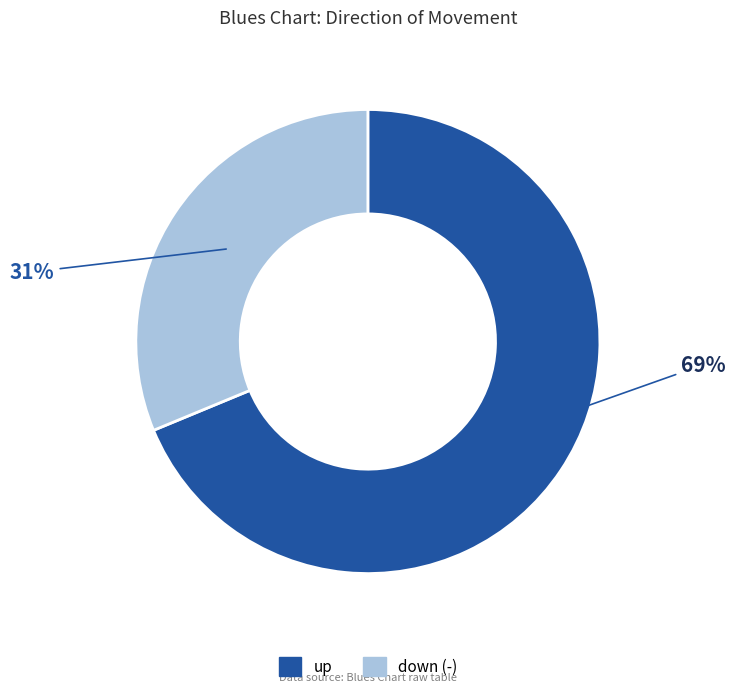

Approximately how many times larger is the value at up compared to down (-)?

2.2